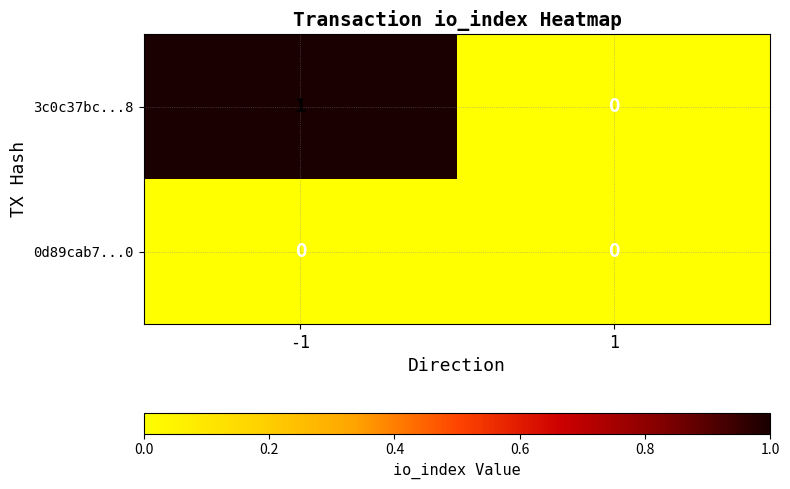

Which series has the widest spread of values?

3c0c37bc...8